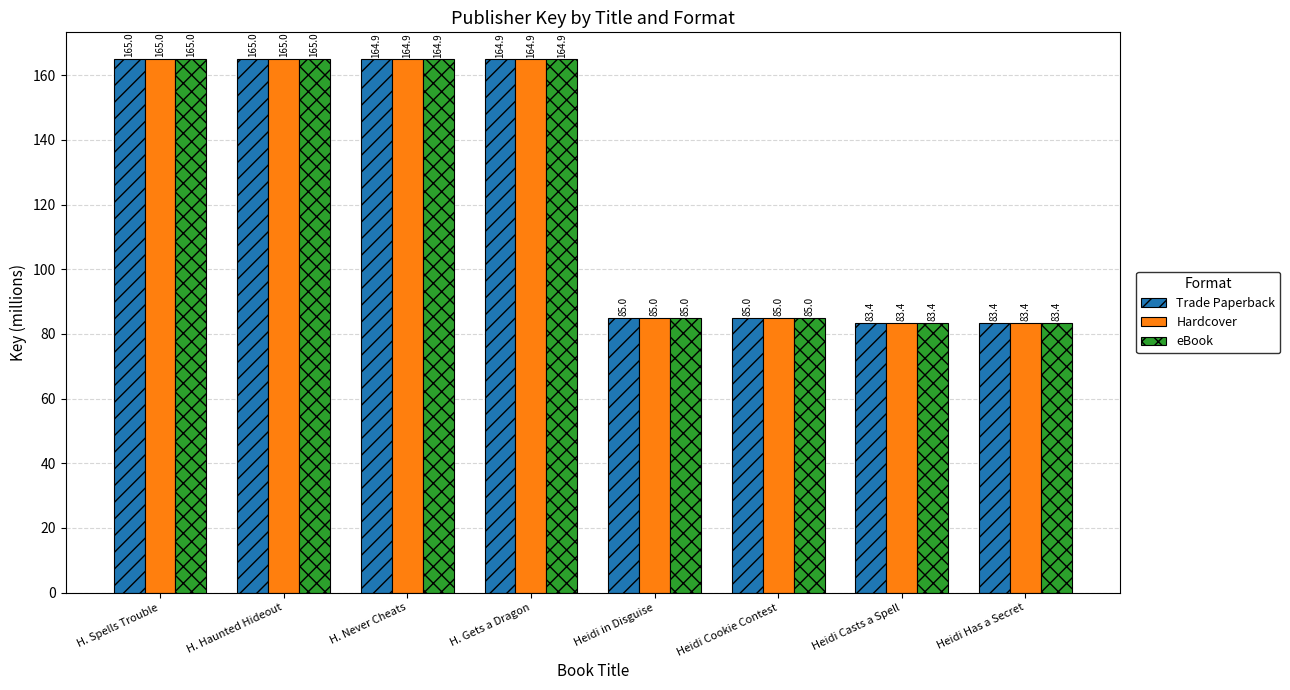

The Hardcover series shows 83.4 at Heidi Has a Secret. True or false?

True